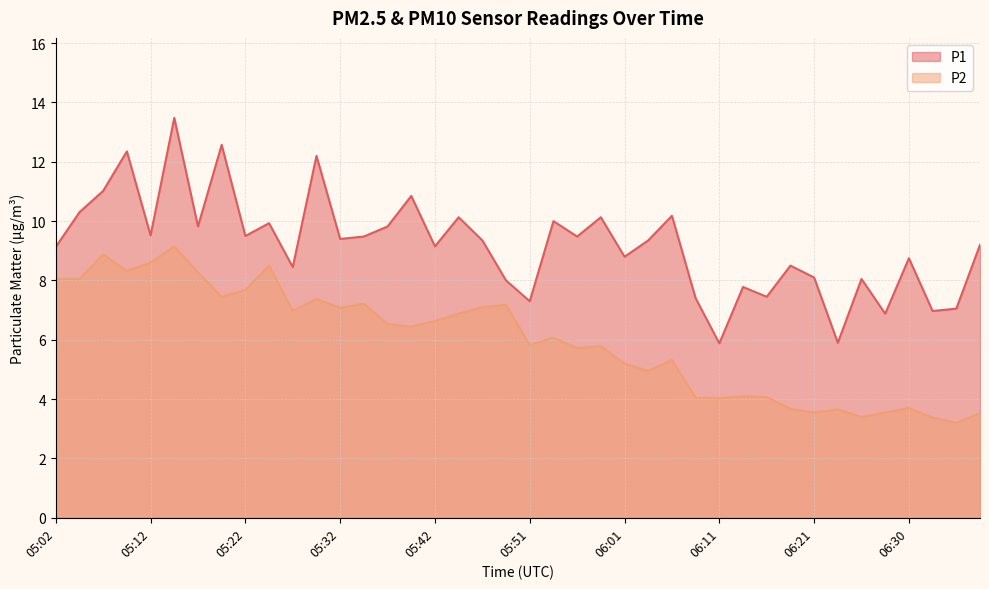

Where is the first local minimum for P1?

05:12